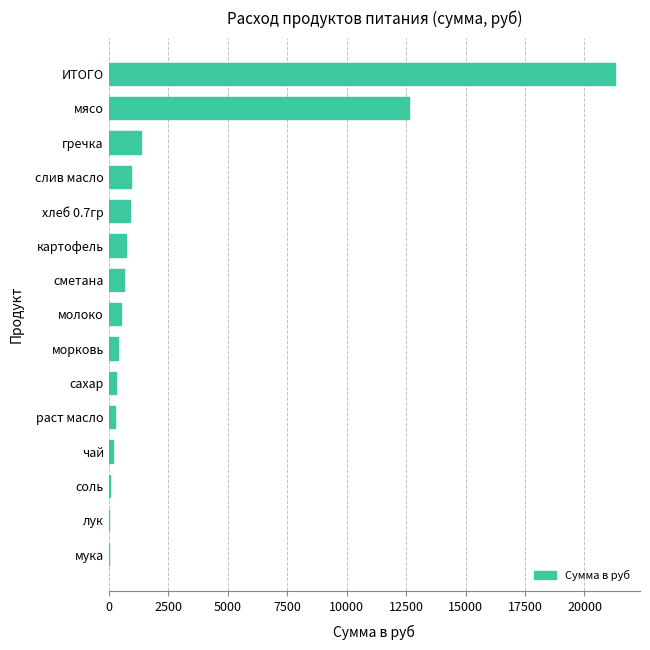

At which label is the value closest to 10648?

мясо